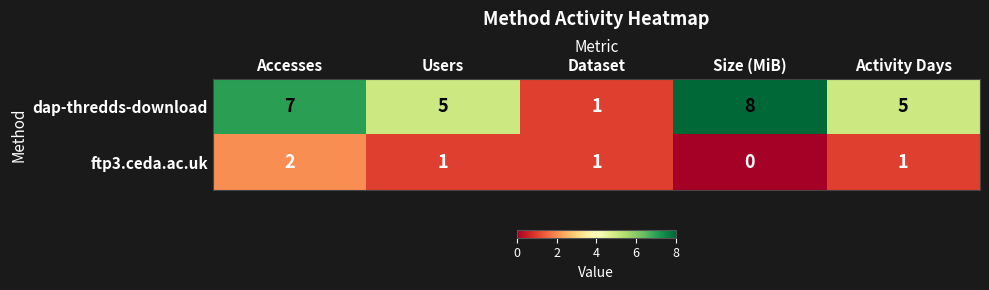

Count the dap-thredds-download values in the range 5 to 7.

3